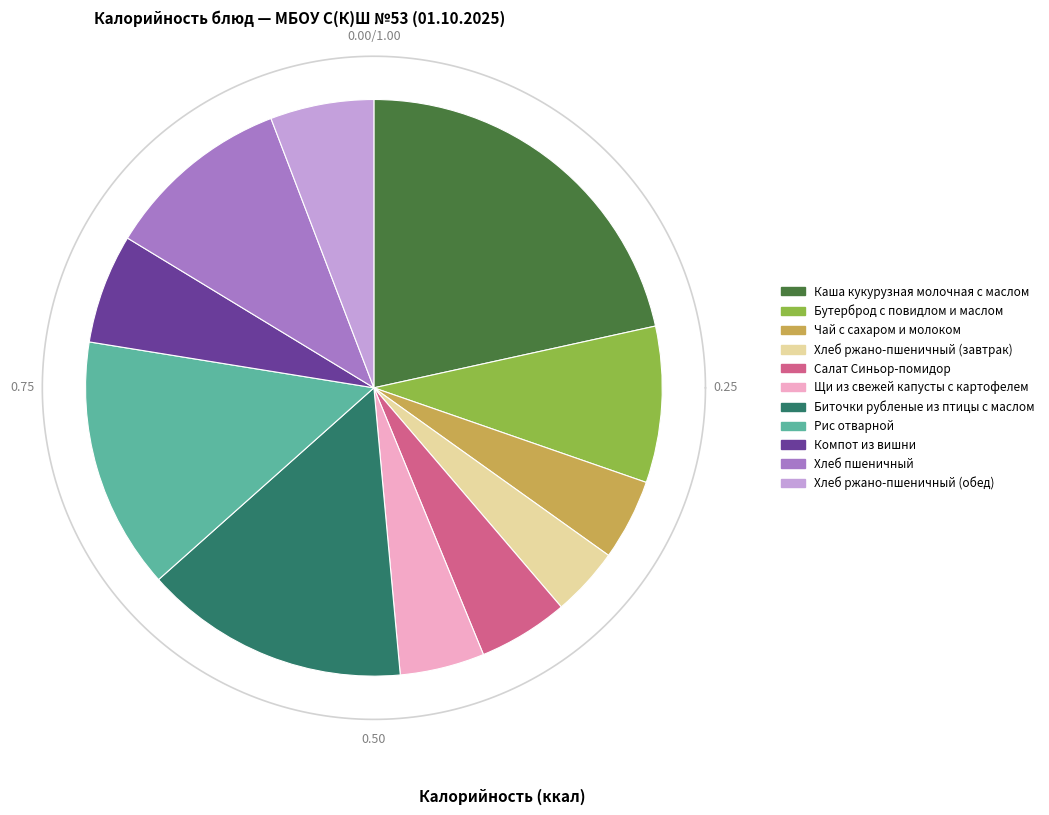

Combined, what portion of the pie is Биточки рубленые из птицы с маслом and Хлеб ржано-пшеничный (обед)?

20.7%